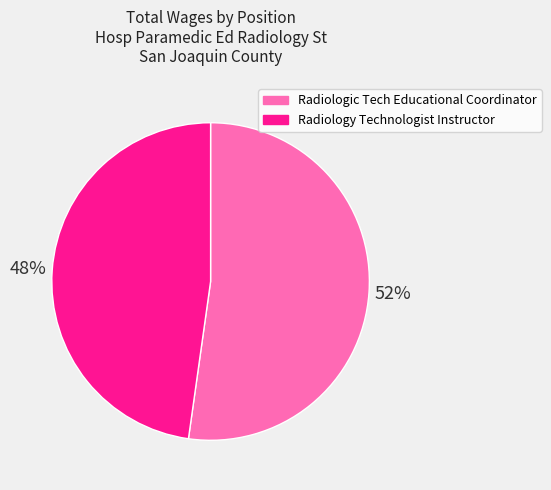

The Radiologic Tech Educational Coordinator slice represents 52% of the pie. True or false?

True